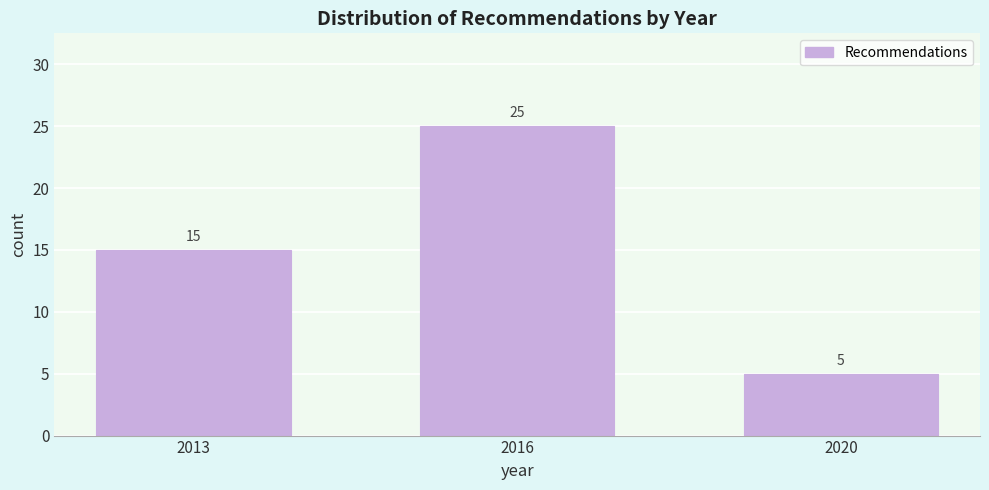

Reading left to right, extract all data points from this chart.

15	25	5